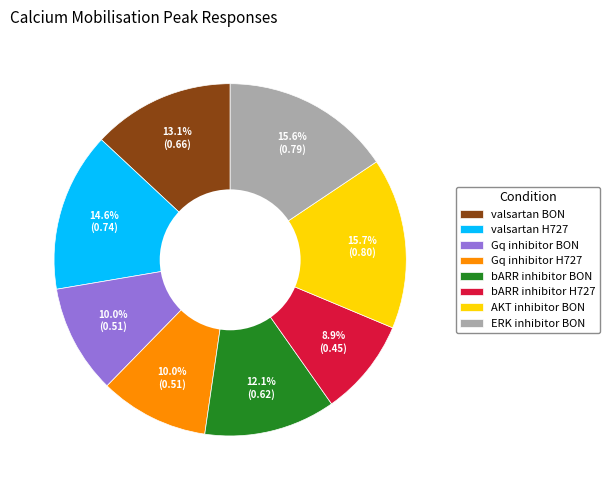

How many segments does this pie chart have?

8